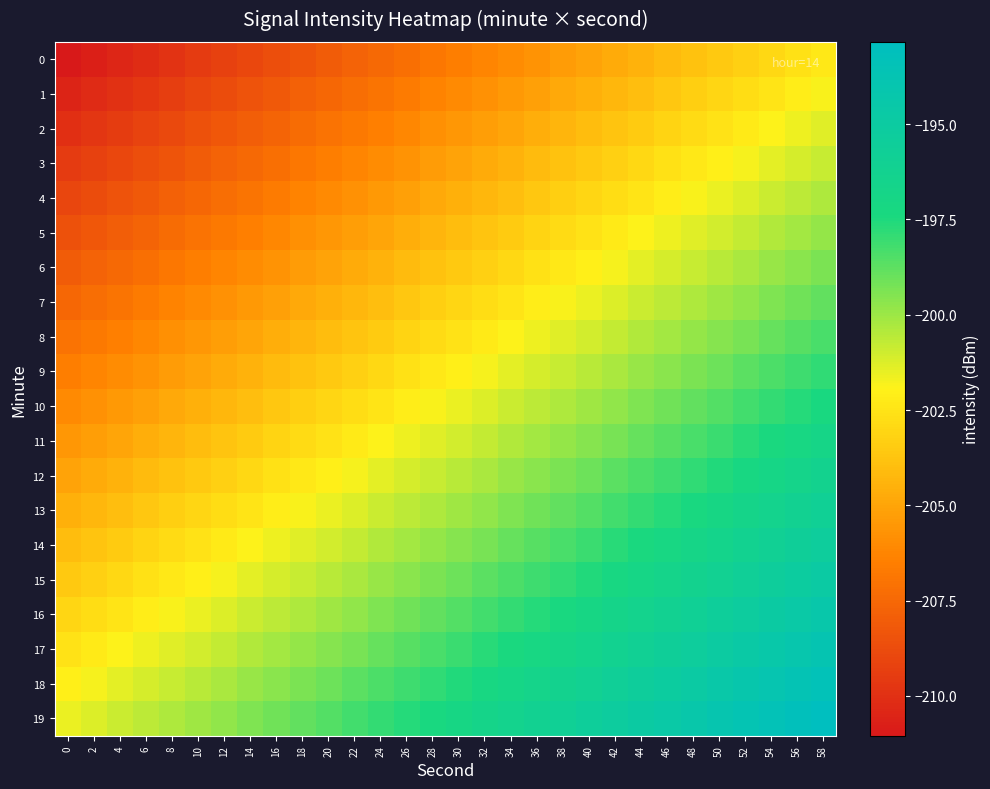

Reading left to right, transcribe all the data shown in this chart.

0: 0=-211.0	2=-210.7	4=-210.4	6=-210.1	8=-209.8	10=-209.5	12=-209.2	14=-208.9	16=-208.6	18=-208.3	20=-208.0	22=-207.7	24=-207.4	26=-207.1	28=-206.8	30=-206.5	32=-206.2	34=-205.9	36=-205.6	38=-205.3	40=-205.0	42=-204.7	44=-204.4	46=-204.1	48=-203.8	50=-203.5	52=-203.2	54=-202.9	56=-202.6	58=-202.3
1: 0=-210.5	2=-210.2	4=-209.9	6=-209.6	8=-209.3	10=-209.0	12=-208.7	14=-208.4	16=-208.1	18=-207.8	20=-207.5	22=-207.2	24=-206.9	26=-206.6	28=-206.3	30=-206.0	32=-205.7	34=-205.4	36=-205.1	38=-204.8	40=-204.5	42=-204.2	44=-203.9	46=-203.6	48=-203.3	50=-203.0	52=-202.7	54=-202.4	56=-202.1	58=-201.8
2: 0=-210.0	2=-209.7	4=-209.4	6=-209.1	8=-208.8	10=-208.5	12=-208.2	14=-207.9	16=-207.6	18=-207.3	20=-207.0	22=-206.7	24=-206.4	26=-206.1	28=-205.8	30=-205.5	32=-205.2	34=-204.9	36=-204.6	38=-204.3	40=-204.0	42=-203.7	44=-203.4	46=-203.1	48=-202.8	50=-202.5	52=-202.2	54=-201.9	56=-201.6	58=-201.3
3: 0=-209.5	2=-209.2	4=-208.9	6=-208.6	8=-208.3	10=-208.0	12=-207.7	14=-207.4	16=-207.1	18=-206.8	20=-206.5	22=-206.2	24=-205.9	26=-205.6	28=-205.3	30=-205.0	32=-204.7	34=-204.4	36=-204.1	38=-203.8	40=-203.5	42=-203.2	44=-202.9	46=-202.6	48=-202.3	50=-202.0	52=-201.7	54=-201.4	56=-201.1	58=-200.8
4: 0=-209.0	2=-208.7	4=-208.4	6=-208.1	8=-207.8	10=-207.5	12=-207.2	14=-206.9	16=-206.6	18=-206.3	20=-206.0	22=-205.7	24=-205.4	26=-205.1	28=-204.8	30=-204.5	32=-204.2	34=-203.9	36=-203.6	38=-203.3	40=-203.0	42=-202.7	44=-202.4	46=-202.1	48=-201.8	50=-201.5	52=-201.2	54=-200.9	56=-200.6	58=-200.3
5: 0=-208.5	2=-208.2	4=-207.9	6=-207.6	8=-207.3	10=-207.0	12=-206.7	14=-206.4	16=-206.1	18=-205.8	20=-205.5	22=-205.2	24=-204.9	26=-204.6	28=-204.3	30=-204.0	32=-203.7	34=-203.4	36=-203.1	38=-202.8	40=-202.5	42=-202.2	44=-201.9	46=-201.6	48=-201.3	50=-201.0	52=-200.7	54=-200.4	56=-200.1	58=-199.8
6: 0=-208.0	2=-207.7	4=-207.4	6=-207.1	8=-206.8	10=-206.5	12=-206.2	14=-205.9	16=-205.6	18=-205.3	20=-205.0	22=-204.7	24=-204.4	26=-204.1	28=-203.8	30=-203.5	32=-203.2	34=-202.9	36=-202.6	38=-202.3	40=-202.0	42=-201.7	44=-201.4	46=-201.1	48=-200.8	50=-200.5	52=-200.2	54=-199.9	56=-199.6	58=-199.3
7: 0=-207.5	2=-207.2	4=-206.9	6=-206.6	8=-206.3	10=-206.0	12=-205.7	14=-205.4	16=-205.1	18=-204.8	20=-204.5	22=-204.2	24=-203.9	26=-203.6	28=-203.3	30=-203.0	32=-202.7	34=-202.4	36=-202.1	38=-201.8	40=-201.5	42=-201.2	44=-200.9	46=-200.6	48=-200.3	50=-200.0	52=-199.7	54=-199.4	56=-199.1	58=-198.8
8: 0=-207.0	2=-206.7	4=-206.4	6=-206.1	8=-205.8	10=-205.5	12=-205.2	14=-204.9	16=-204.6	18=-204.3	20=-204.0	22=-203.7	24=-203.4	26=-203.1	28=-202.8	30=-202.5	32=-202.2	34=-201.9	36=-201.6	38=-201.3	40=-201.0	42=-200.7	44=-200.4	46=-200.1	48=-199.8	50=-199.5	52=-199.2	54=-198.9	56=-198.6	58=-198.3
9: 0=-206.5	2=-206.2	4=-205.9	6=-205.6	8=-205.3	10=-205.0	12=-204.7	14=-204.4	16=-204.1	18=-203.8	20=-203.5	22=-203.2	24=-202.9	26=-202.6	28=-202.3	30=-202.0	32=-201.7	34=-201.4	36=-201.1	38=-200.8	40=-200.5	42=-200.2	44=-199.9	46=-199.6	48=-199.3	50=-199.0	52=-198.7	54=-198.4	56=-198.1	58=-197.8
10: 0=-206.0	2=-205.7	4=-205.4	6=-205.1	8=-204.8	10=-204.5	12=-204.2	14=-203.9	16=-203.6	18=-203.3	20=-203.0	22=-202.7	24=-202.4	26=-202.1	28=-201.8	30=-201.5	32=-201.2	34=-200.9	36=-200.6	38=-200.3	40=-200.0	42=-199.7	44=-199.4	46=-199.1	48=-198.8	50=-198.5	52=-198.2	54=-197.9	56=-197.6	58=-197.3
11: 0=-205.5	2=-205.2	4=-204.9	6=-204.6	8=-204.3	10=-204.0	12=-203.7	14=-203.4	16=-203.1	18=-202.8	20=-202.5	22=-202.2	24=-201.9	26=-201.6	28=-201.3	30=-201.0	32=-200.7	34=-200.4	36=-200.1	38=-199.8	40=-199.5	42=-199.2	44=-198.9	46=-198.6	48=-198.3	50=-198.0	52=-197.7	54=-197.4	56=-197.1	58=-196.8
12: 0=-205.0	2=-204.7	4=-204.4	6=-204.1	8=-203.8	10=-203.5	12=-203.2	14=-202.9	16=-202.6	18=-202.3	20=-202.0	22=-201.7	24=-201.4	26=-201.1	28=-200.8	30=-200.5	32=-200.2	34=-199.9	36=-199.6	38=-199.3	40=-199.0	42=-198.7	44=-198.4	46=-198.1	48=-197.8	50=-197.5	52=-197.2	54=-196.9	56=-196.6	58=-196.3
13: 0=-204.5	2=-204.2	4=-203.9	6=-203.6	8=-203.3	10=-203.0	12=-202.7	14=-202.4	16=-202.1	18=-201.8	20=-201.5	22=-201.2	24=-200.9	26=-200.6	28=-200.3	30=-200.0	32=-199.7	34=-199.4	36=-199.1	38=-198.8	40=-198.5	42=-198.2	44=-197.9	46=-197.6	48=-197.3	50=-197.0	52=-196.7	54=-196.4	56=-196.1	58=-195.8
14: 0=-204.0	2=-203.7	4=-203.4	6=-203.1	8=-202.8	10=-202.5	12=-202.2	14=-201.9	16=-201.6	18=-201.3	20=-201.0	22=-200.7	24=-200.4	26=-200.1	28=-199.8	30=-199.5	32=-199.2	34=-198.9	36=-198.6	38=-198.3	40=-198.0	42=-197.7	44=-197.4	46=-197.1	48=-196.8	50=-196.5	52=-196.2	54=-195.9	56=-195.6	58=-195.3
15: 0=-203.5	2=-203.2	4=-202.9	6=-202.6	8=-202.3	10=-202.0	12=-201.7	14=-201.4	16=-201.1	18=-200.8	20=-200.5	22=-200.2	24=-199.9	26=-199.6	28=-199.3	30=-199.0	32=-198.7	34=-198.4	36=-198.1	38=-197.8	40=-197.5	42=-197.2	44=-196.9	46=-196.6	48=-196.3	50=-196.0	52=-195.7	54=-195.4	56=-195.1	58=-194.8
16: 0=-203.0	2=-202.7	4=-202.4	6=-202.1	8=-201.8	10=-201.5	12=-201.2	14=-200.9	16=-200.6	18=-200.3	20=-200.0	22=-199.7	24=-199.4	26=-199.1	28=-198.8	30=-198.5	32=-198.2	34=-197.9	36=-197.6	38=-197.3	40=-197.0	42=-196.7	44=-196.4	46=-196.1	48=-195.8	50=-195.5	52=-195.2	54=-194.9	56=-194.6	58=-194.3
17: 0=-202.5	2=-202.2	4=-201.9	6=-201.6	8=-201.3	10=-201.0	12=-200.7	14=-200.4	16=-200.1	18=-199.8	20=-199.5	22=-199.2	24=-198.9	26=-198.6	28=-198.3	30=-198.0	32=-197.7	34=-197.4	36=-197.1	38=-196.8	40=-196.5	42=-196.2	44=-195.9	46=-195.6	48=-195.3	50=-195.0	52=-194.7	54=-194.4	56=-194.1	58=-193.8
18: 0=-202.0	2=-201.7	4=-201.4	6=-201.1	8=-200.8	10=-200.5	12=-200.2	14=-199.9	16=-199.6	18=-199.3	20=-199.0	22=-198.7	24=-198.4	26=-198.1	28=-197.8	30=-197.5	32=-197.2	34=-196.9	36=-196.6	38=-196.3	40=-196.0	42=-195.7	44=-195.4	46=-195.1	48=-194.8	50=-194.5	52=-194.2	54=-193.9	56=-193.6	58=-193.3
19: 0=-201.5	2=-201.2	4=-200.9	6=-200.6	8=-200.3	10=-200.0	12=-199.7	14=-199.4	16=-199.1	18=-198.8	20=-198.5	22=-198.2	24=-197.9	26=-197.6	28=-197.3	30=-197.0	32=-196.7	34=-196.4	36=-196.1	38=-195.8	40=-195.5	42=-195.2	44=-194.9	46=-194.6	48=-194.3	50=-194.0	52=-193.7	54=-193.4	56=-193.1	58=-192.8